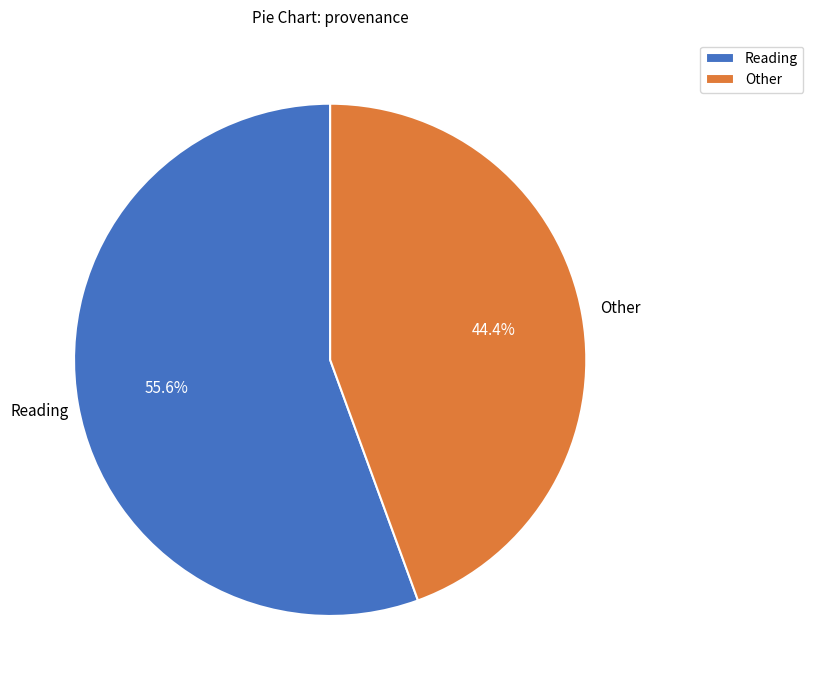

What is the ratio of the value at Other to the value at Reading?

0.8